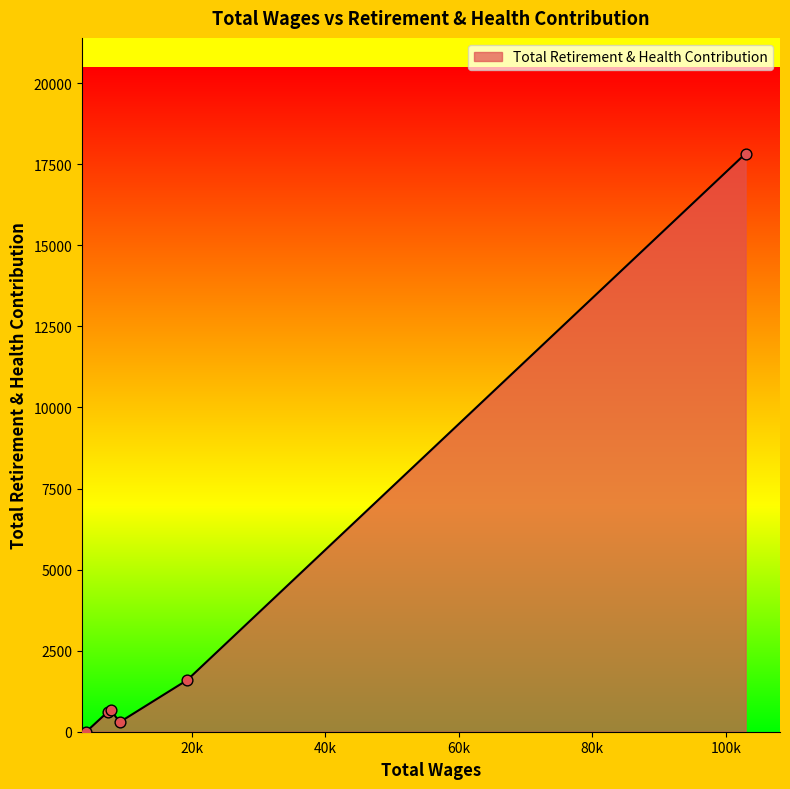

What is the average value?

3499